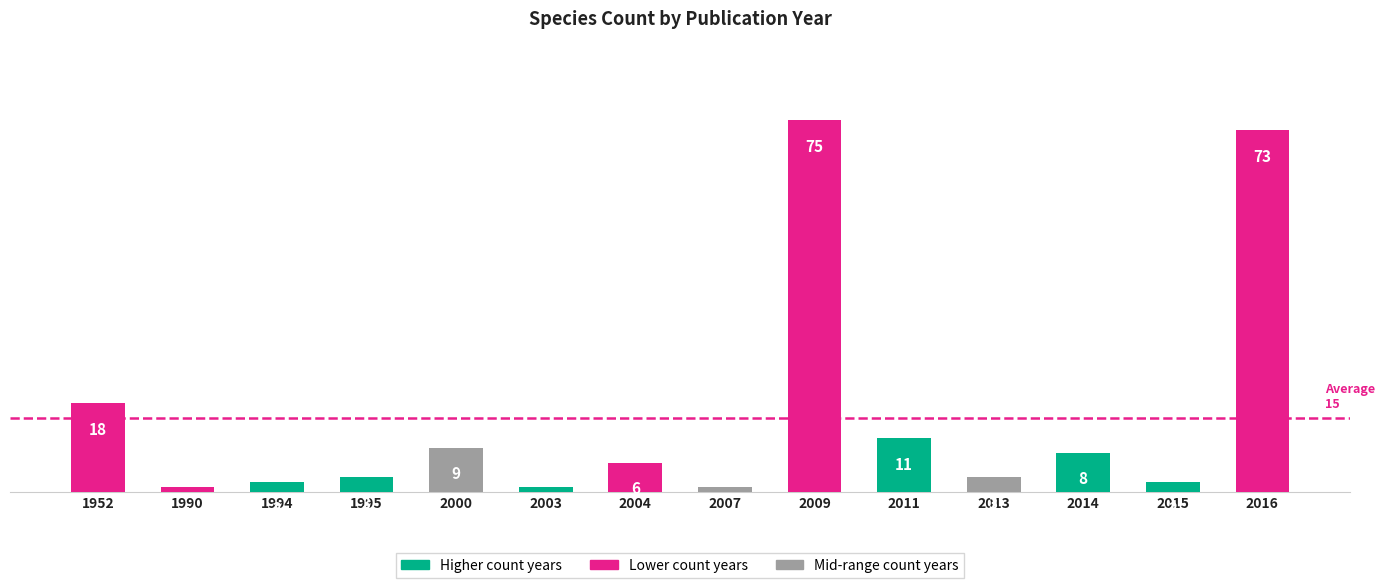

What is the ratio of the value at 1990 to the value at 2013?

0.3